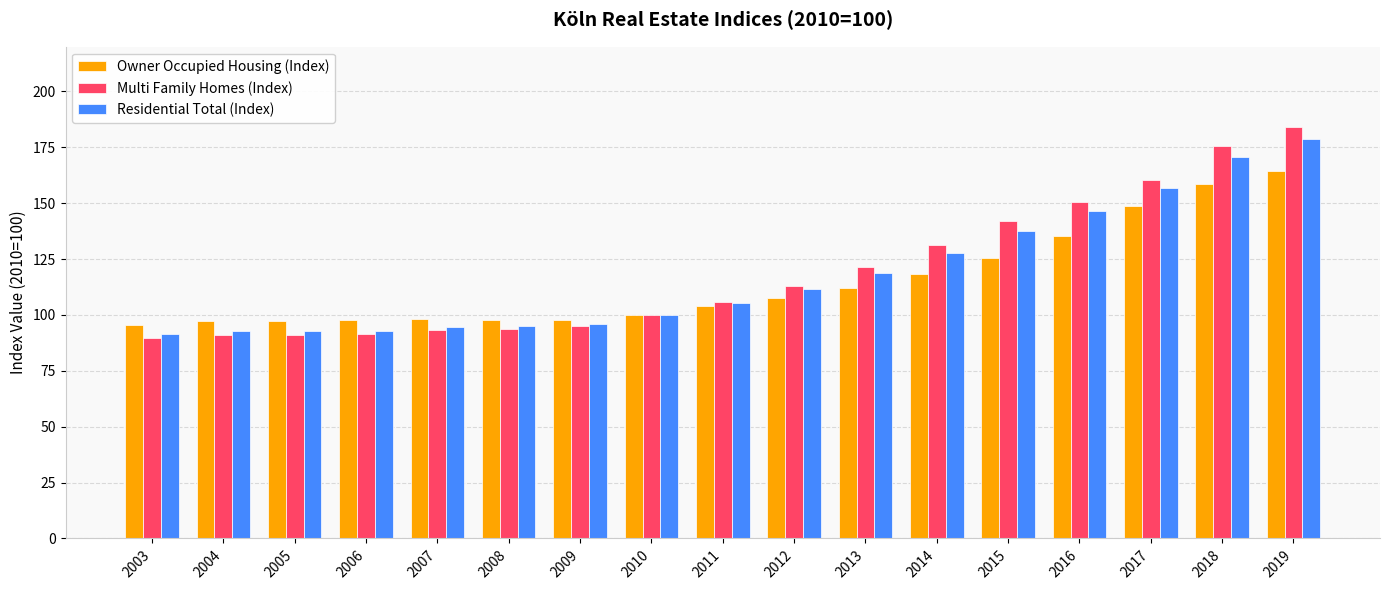

How many data points in Owner Occupied Housing (Index) are above 103?

9